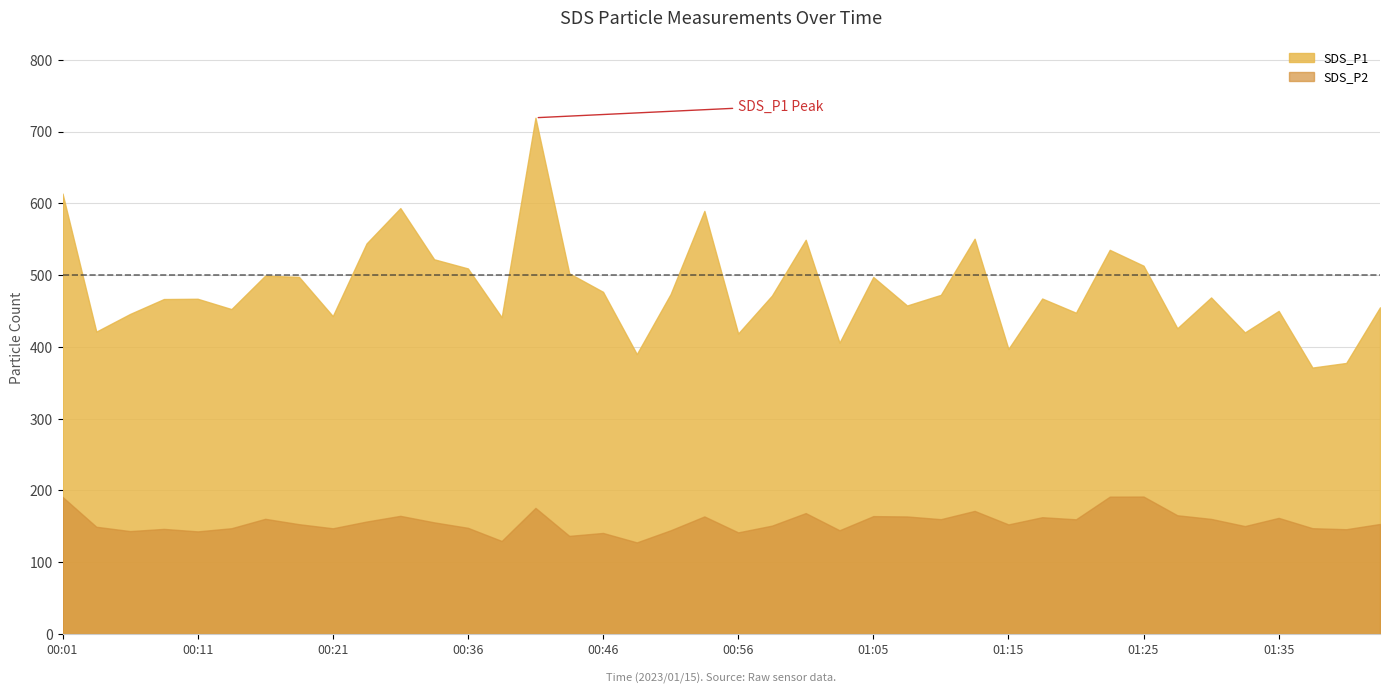

How many interior local peaks does the SDS_P1 series have?

12